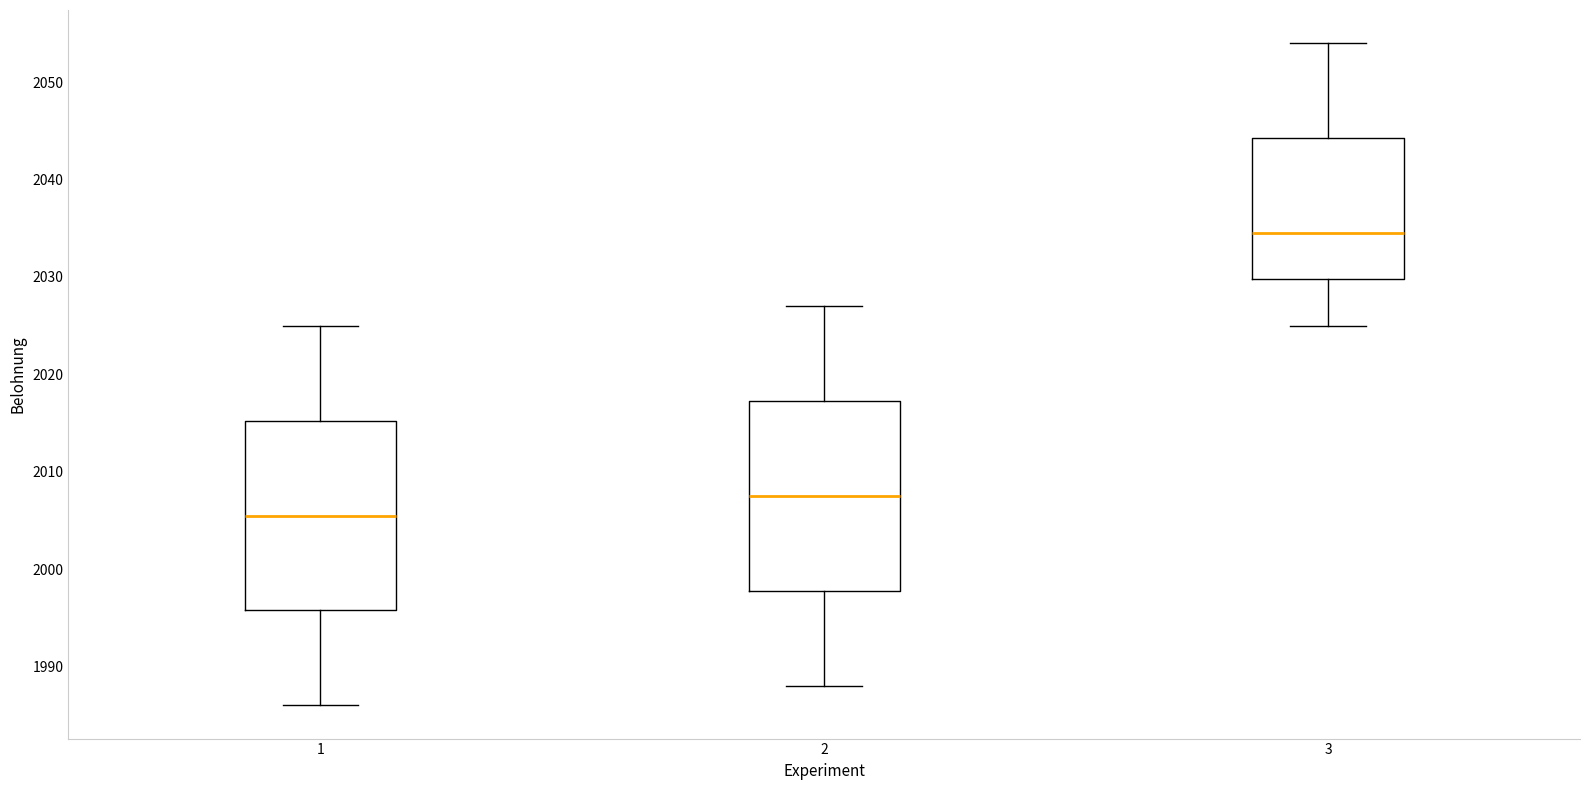

Reading left to right, transcribe this box plot: for each box, give where its median line is, the range the box spans, and where its two whiskers end, as read against the y-axis. The values are not printed on the chart, so give them approximately, as read against the axis.

1: median 2006, box 1996 to 2015, whiskers 1986 to 2025
2: median 2008, box 1998 to 2017, whiskers 1988 to 2027
3: median 2035, box 2030 to 2044, whiskers 2025 to 2054